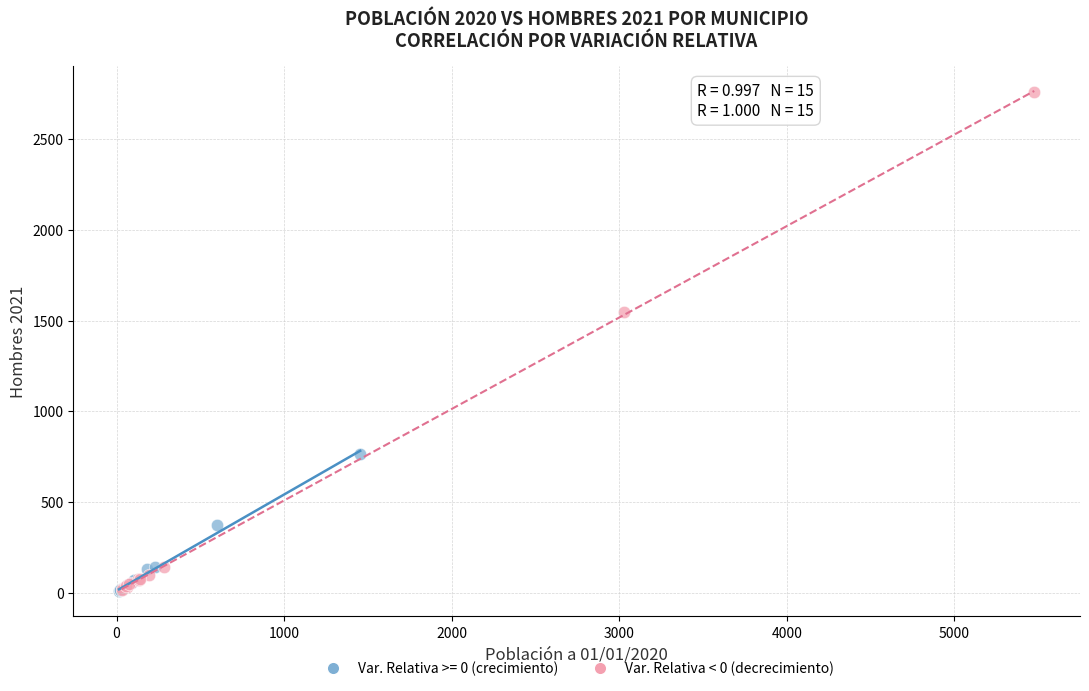

Which series contains the highest Y value?

Var. Relativa < 0 (decrecimiento)